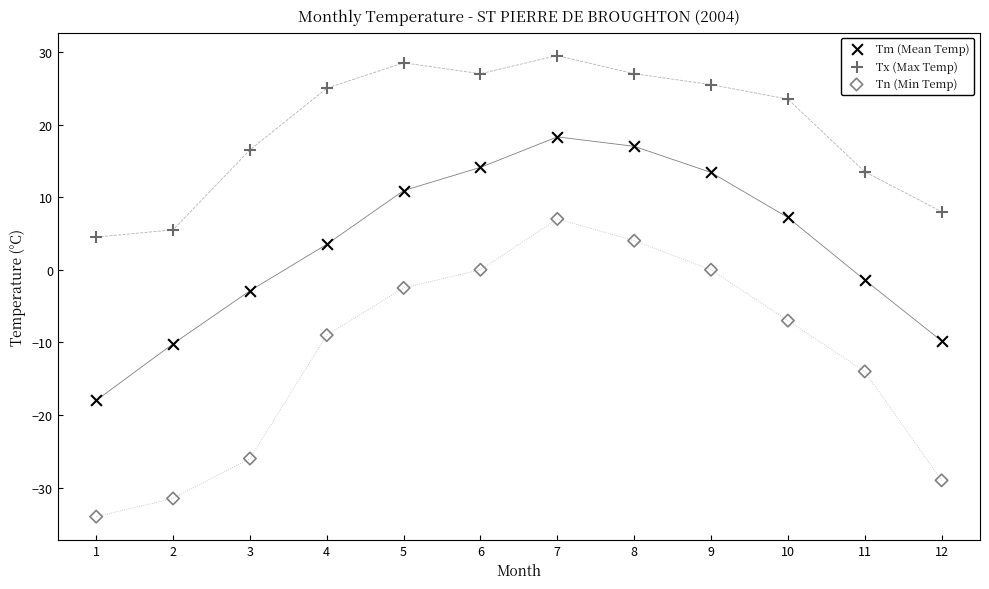

Across all data points, what is the range of Y values (max minus min)?

63.5